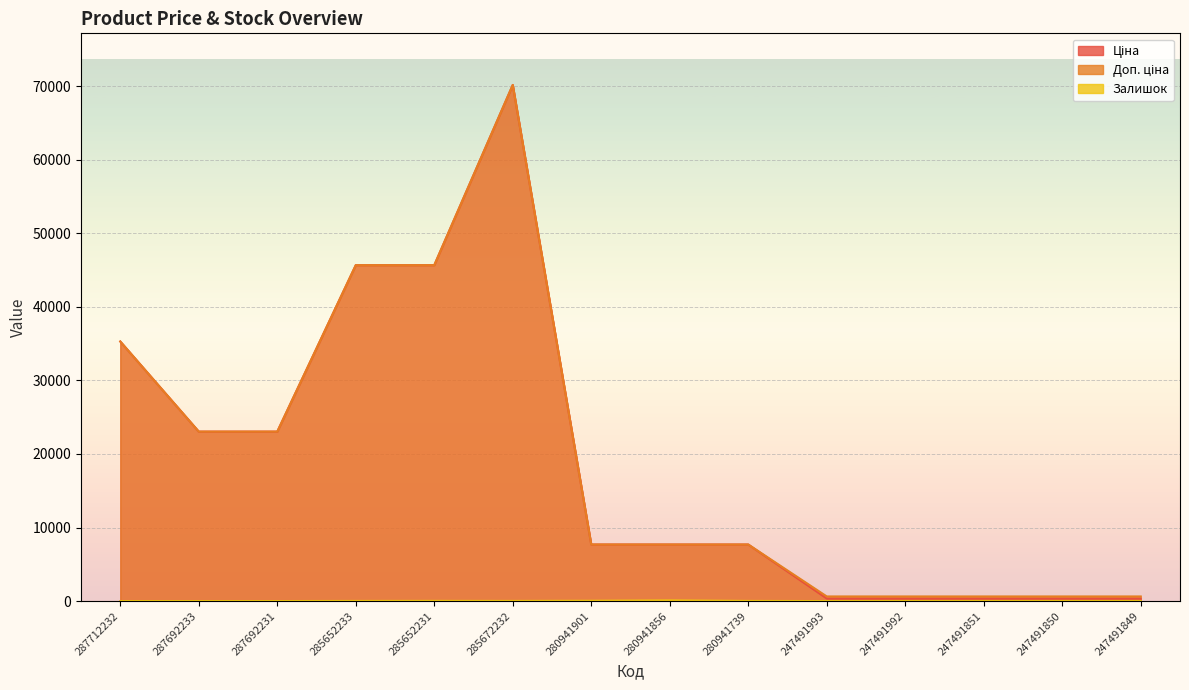

Rank the series at 287692231 from lowest to highest value.

Залишок, Ціна, Доп. ціна